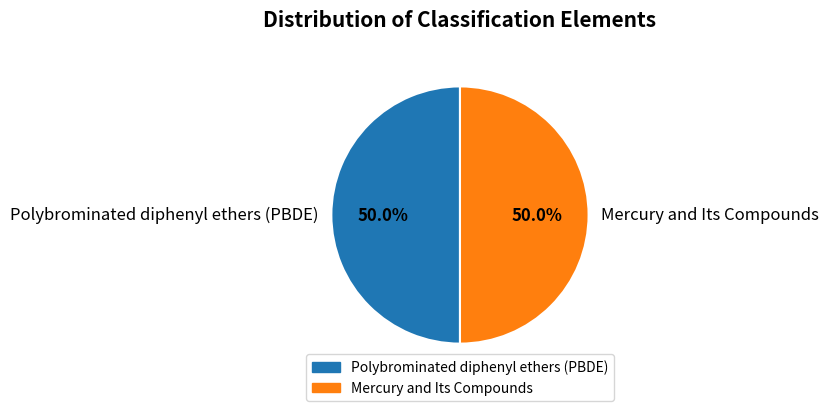

Approximately how many times larger is the value at Mercury and Its Compounds compared to Polybrominated diphenyl ethers (PBDE)?

1.0